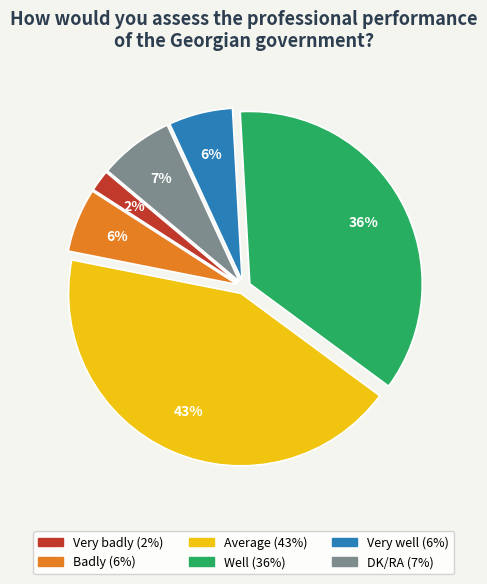

Combined, do Average and Very badly account for over 50%?

No